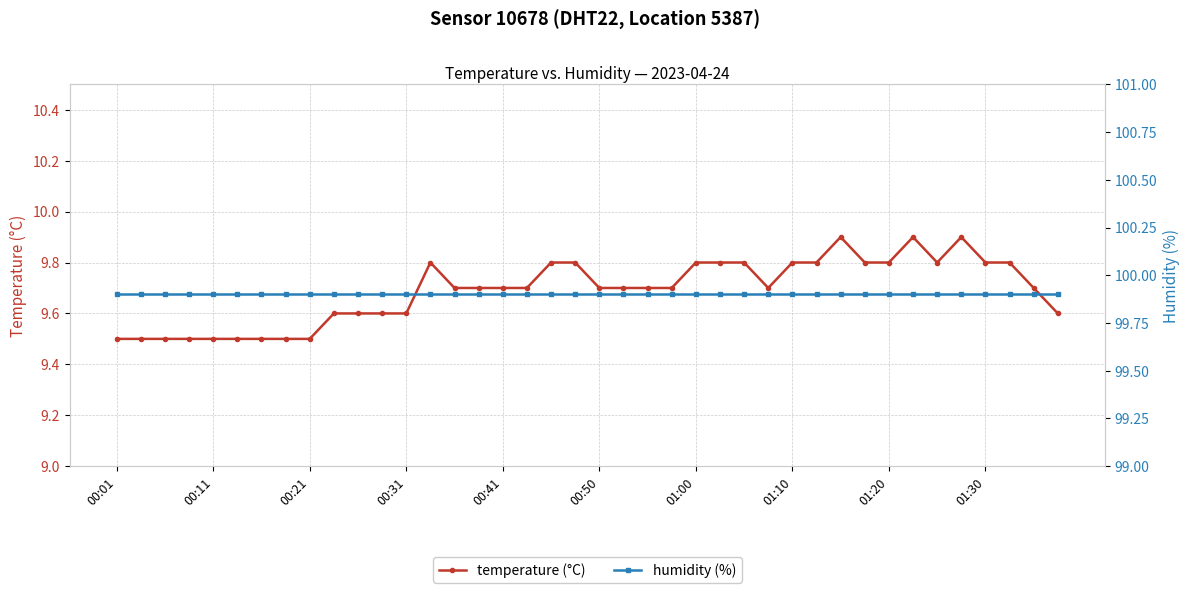

At which label is temperature (°C) closest to 9?

00:01